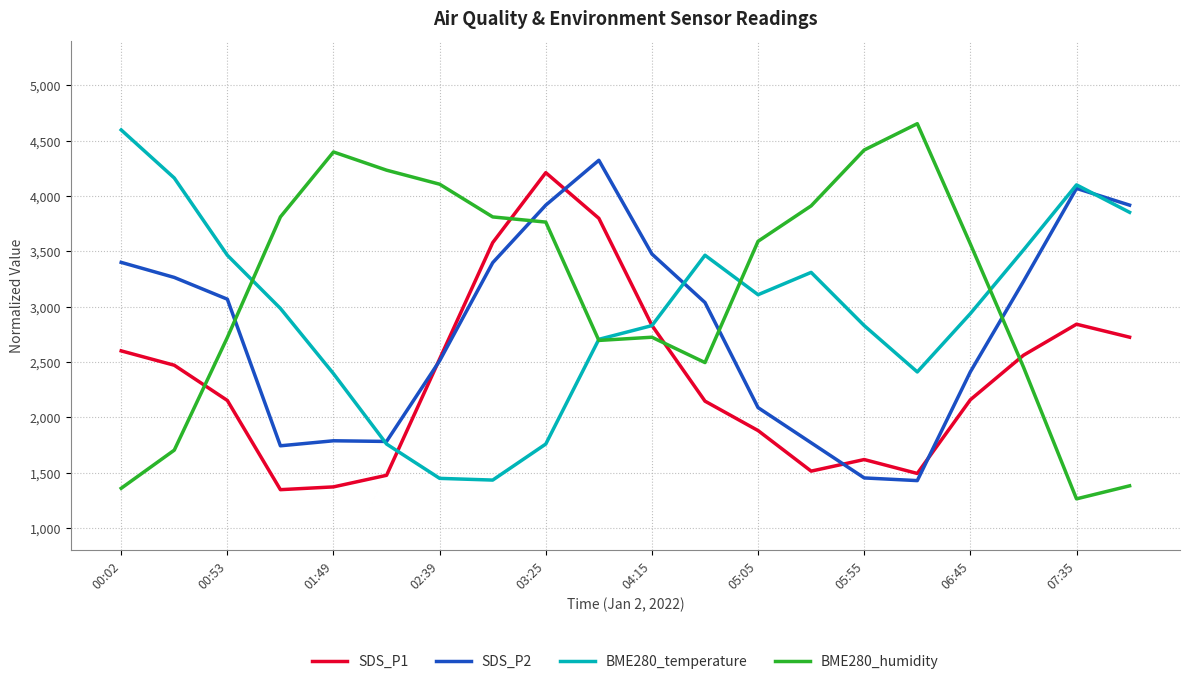

Which series ends up on top after the final intersection of SDS_P2 and BME280_humidity?

SDS_P2